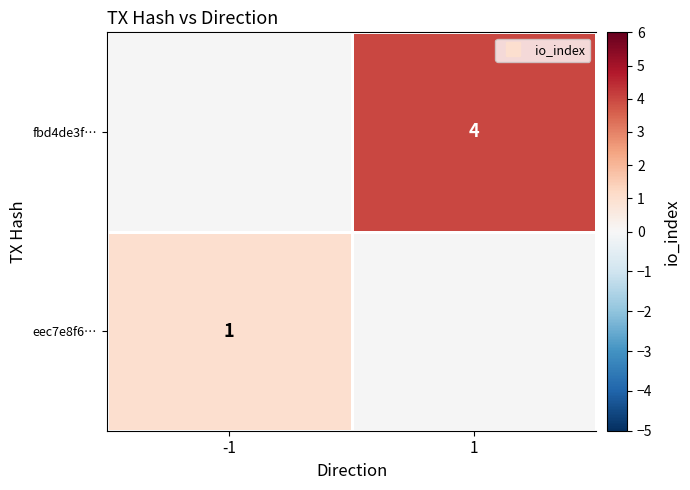

Which category has the lowest value in the eec7e8f6… series?

-1